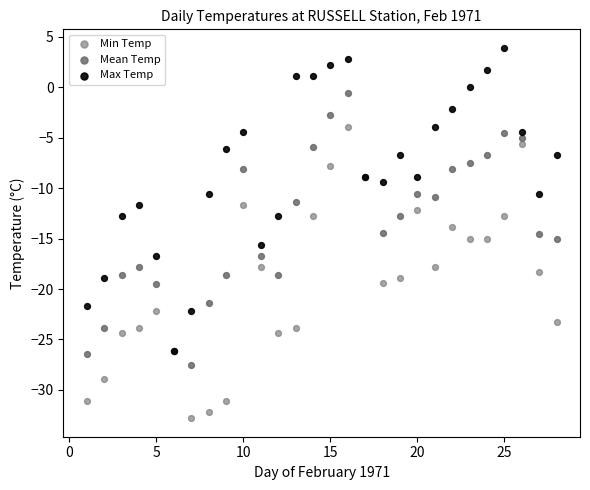

Which series has the widest spread of Y values?

Max Temp